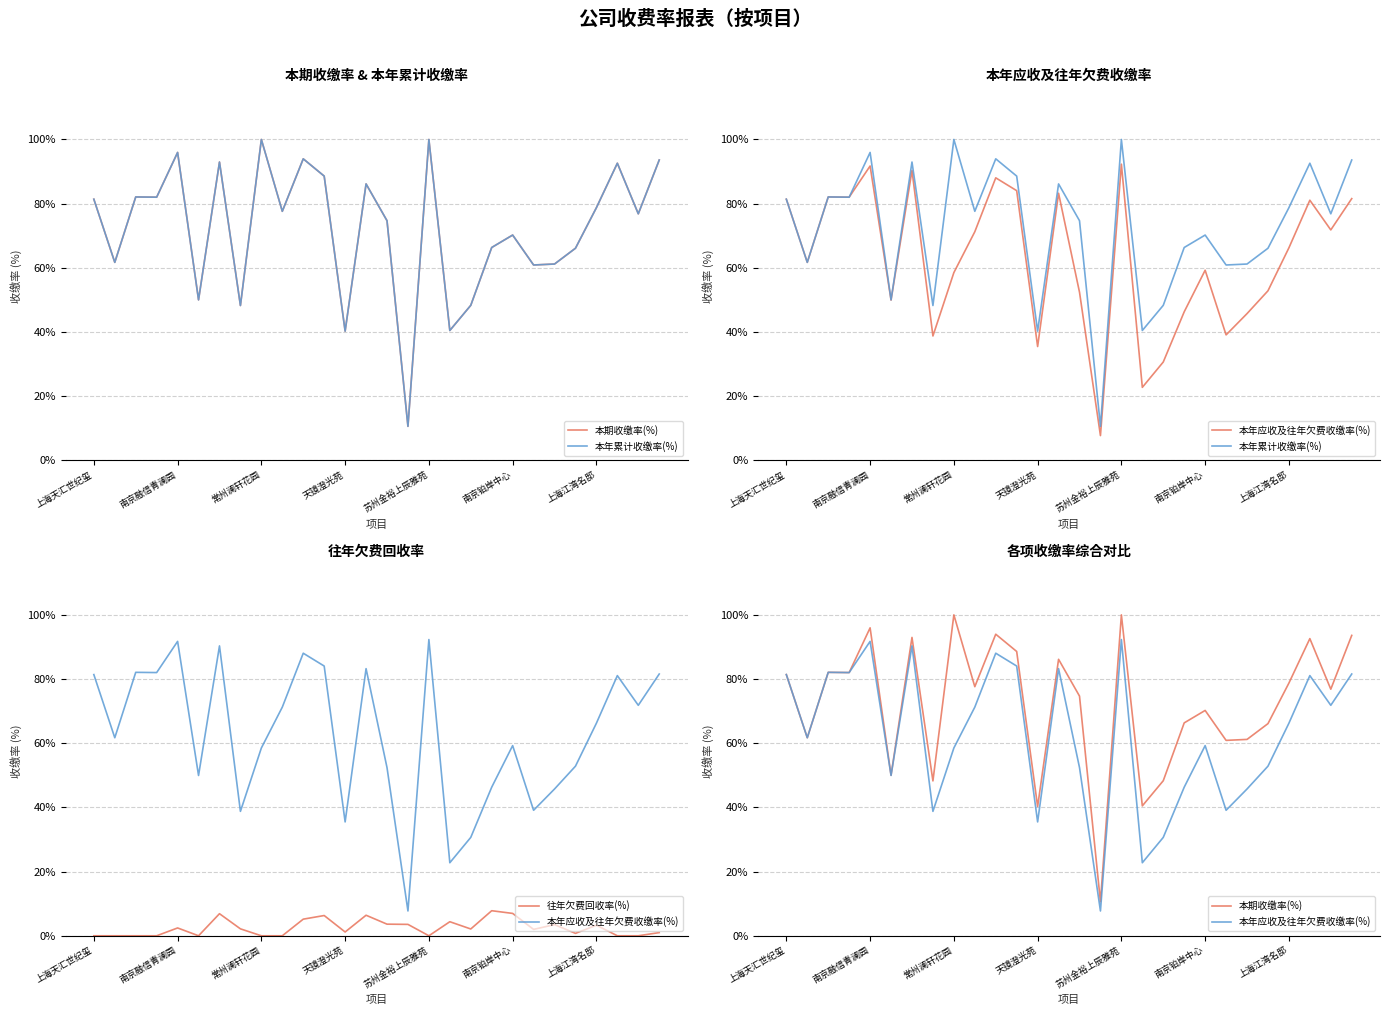

At which label does 本年累计收缴率(%) first exceed 77?

上海天汇世纪玺